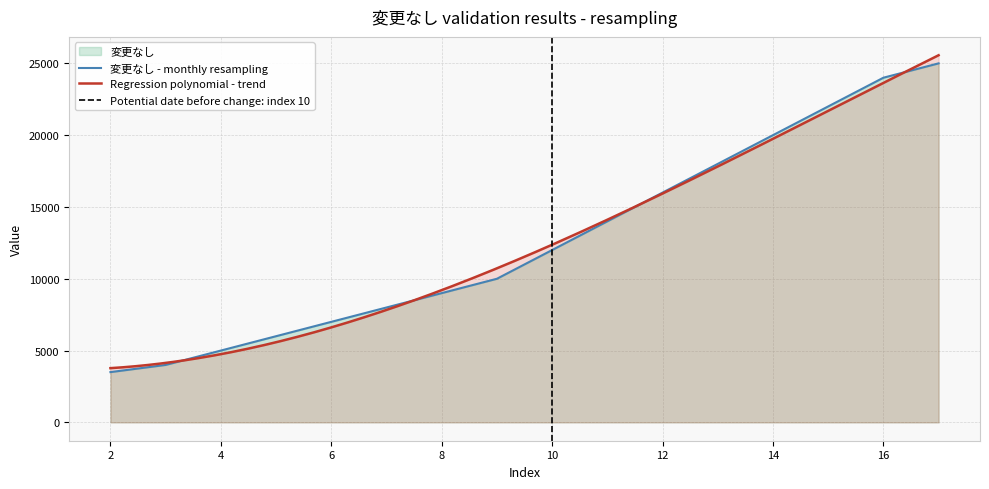

Reading right to left, transcribe all the data shown in this chart.

25000	24000	22000	20000	18000	16000	14000	12000	10000	9000	8000	7000	6000	5000	4000	3500